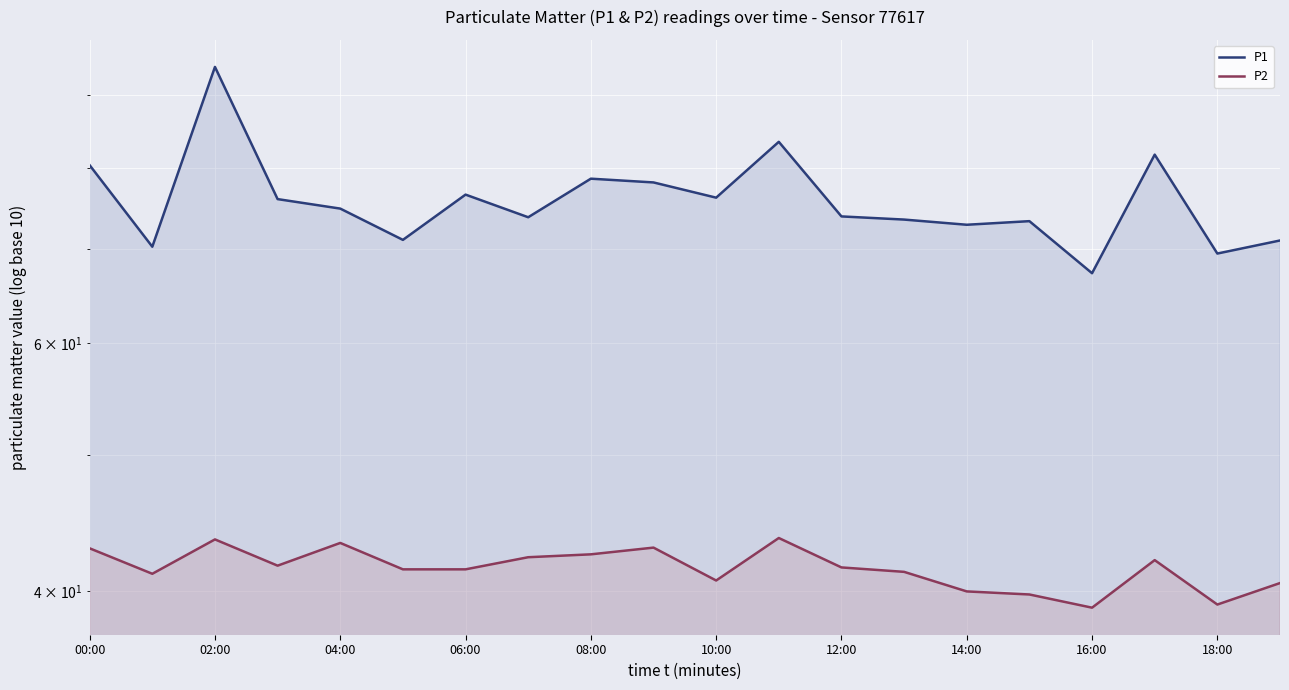

What are all the series names shown in the legend?

P1, P2